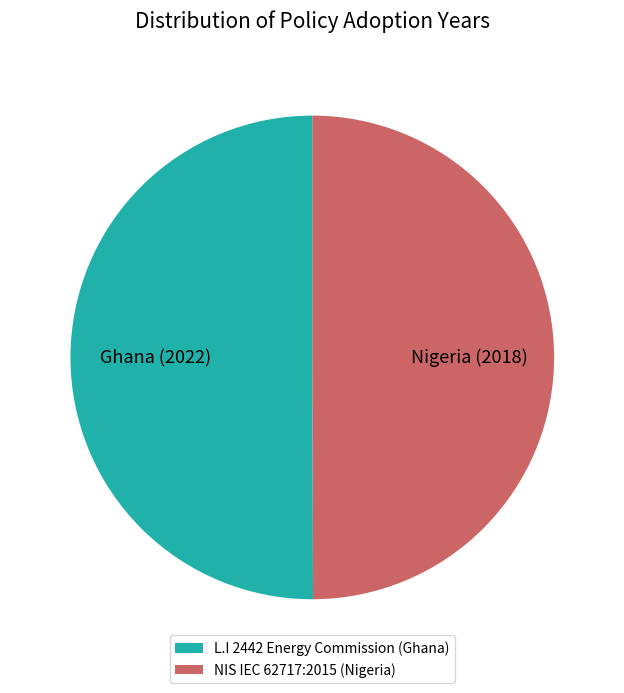

How many segments does this pie chart have?

2